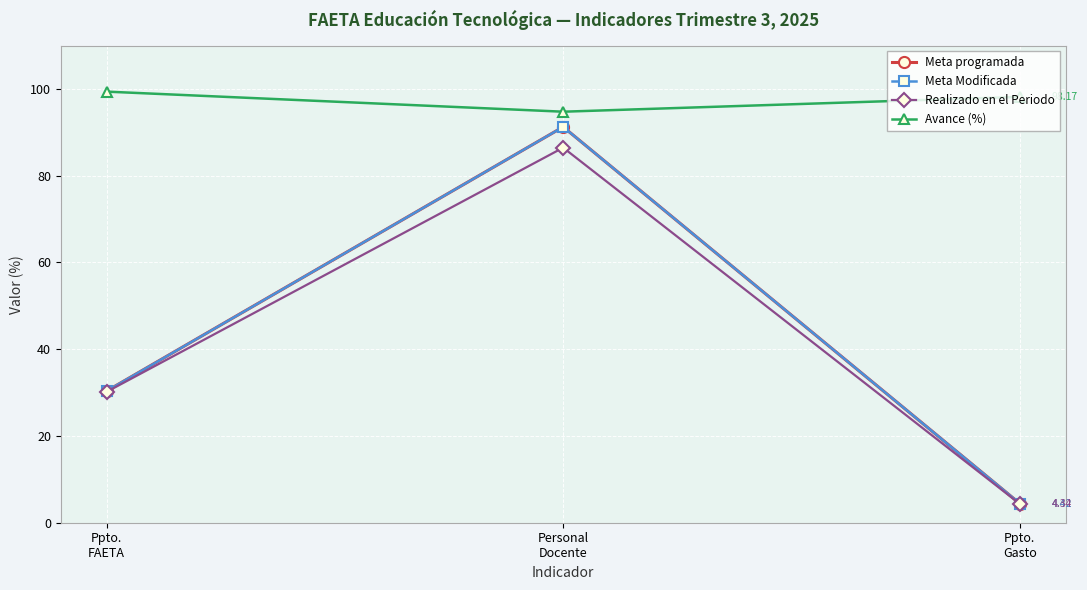

What is the sum of all Avance (%) values?

292.3